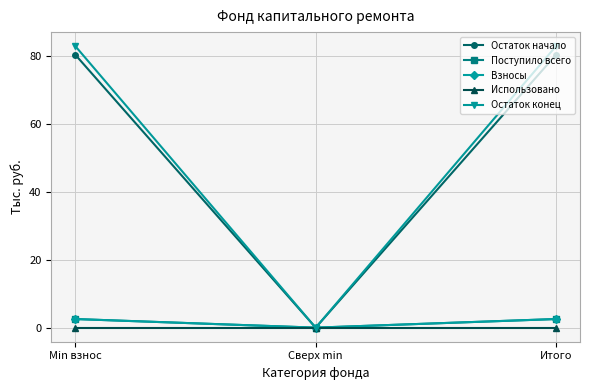

At which label does Остаток конец first exceed 82?

Min взнос